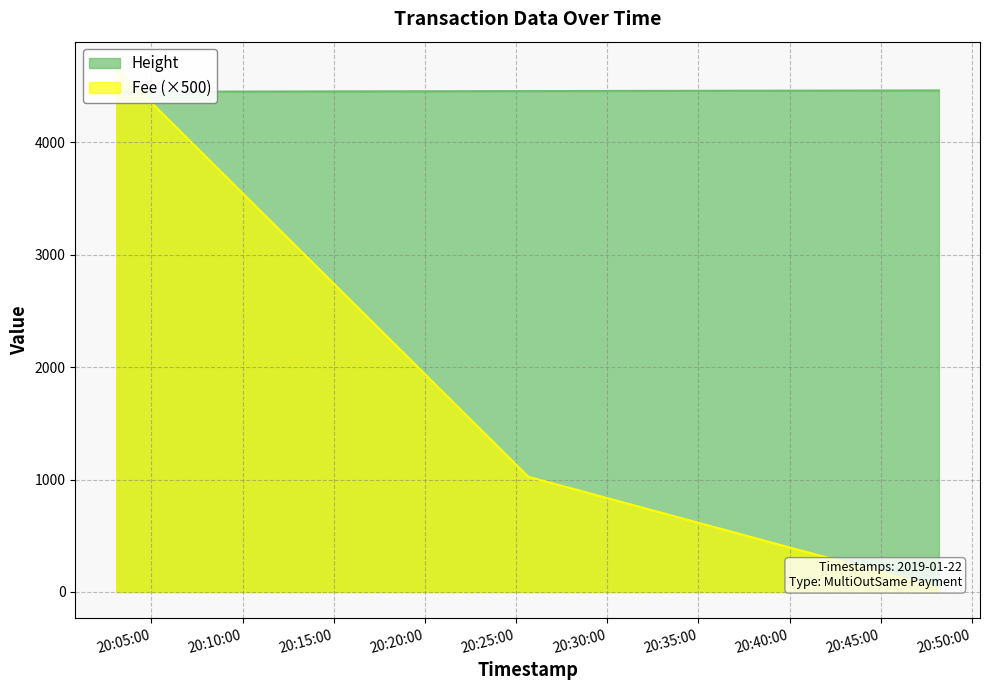

At which category does the chart reach its minimum across all series?

2019-01-22 20:03:05